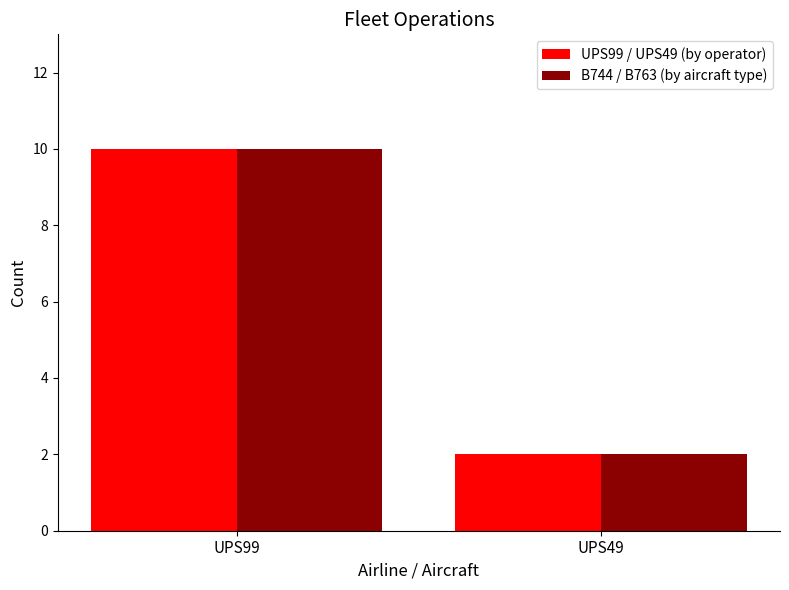

What are all the series names shown in the legend?

UPS99 / UPS49 (by operator), B744 / B763 (by aircraft type)